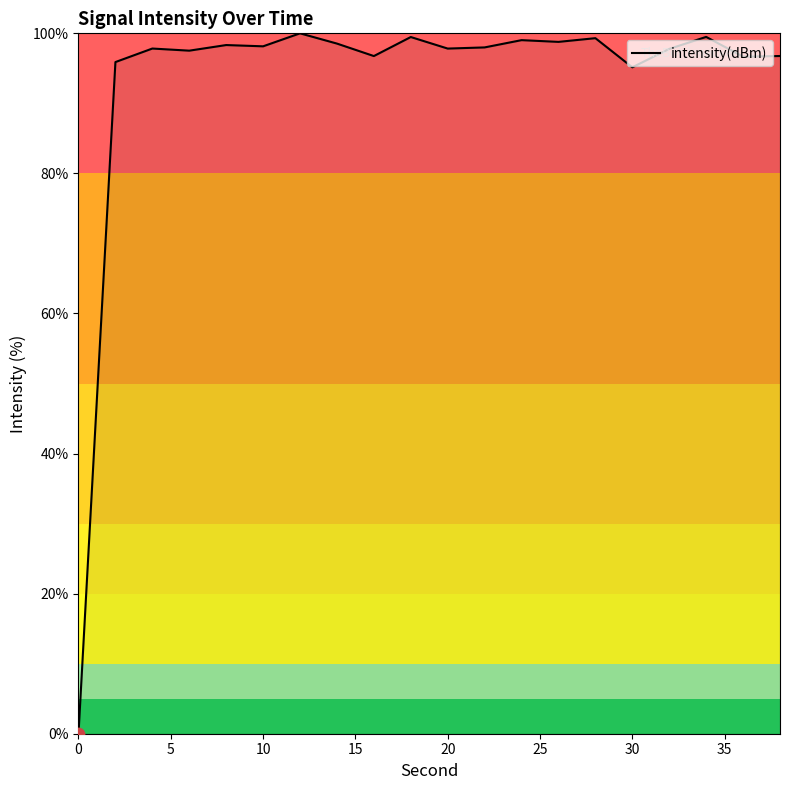

What is the maximum value shown in the chart?

100.0